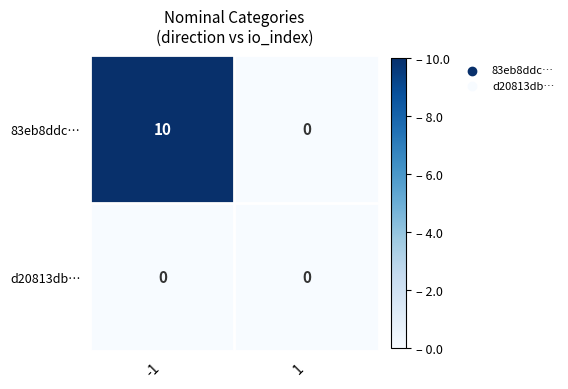

The value of 83eb8ddc… at 1 is 0. True or false?

True